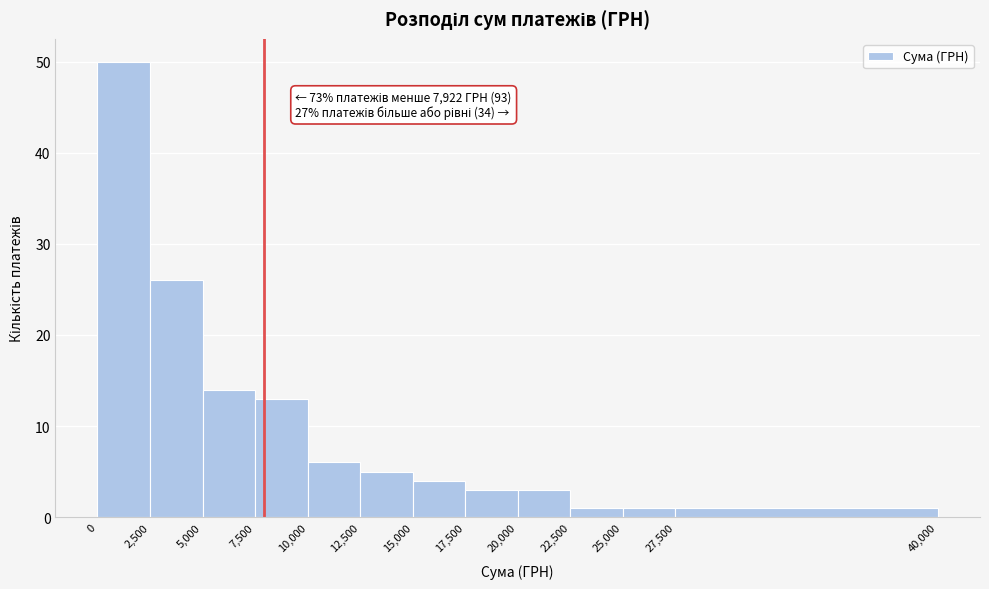

Which range on the x-axis has the tallest bar?

0 to 2,500